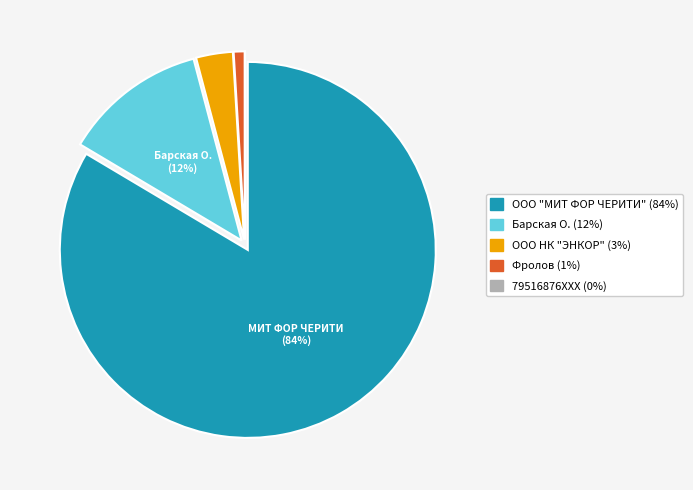

What percentage is the ООО НК "ЭНКОР" slice, to the nearest percent?

3%